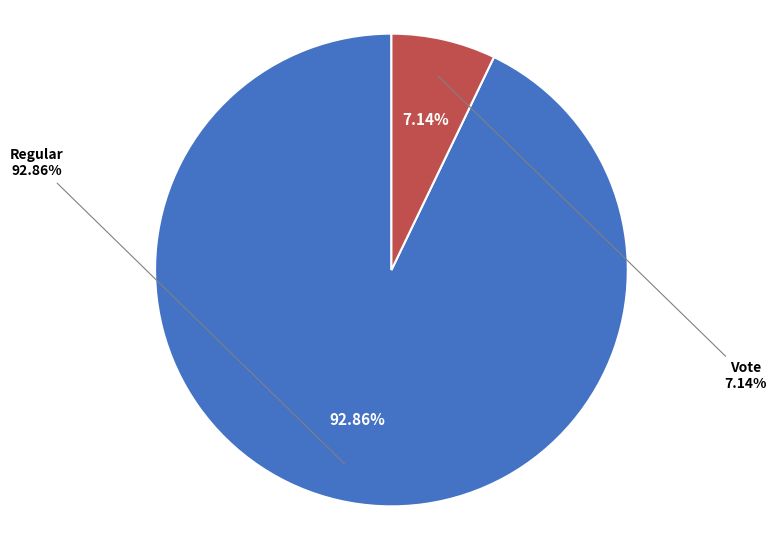

Which category has the biggest portion of the pie?

Regular